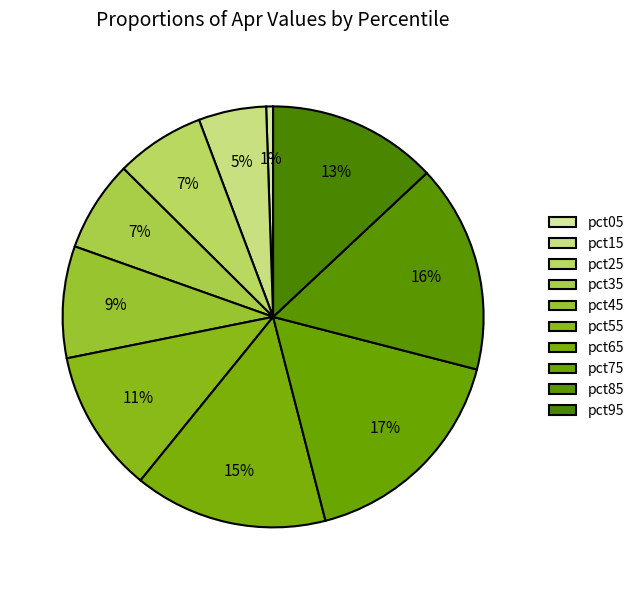

How many slices are in this pie chart?

10